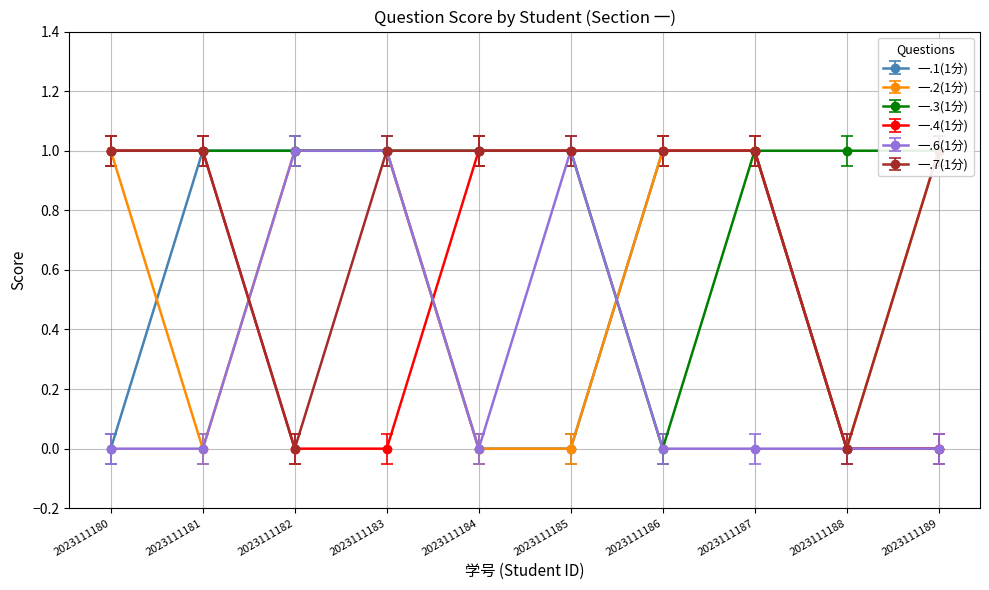

Which series has the widest spread of values?

一.1(1分)